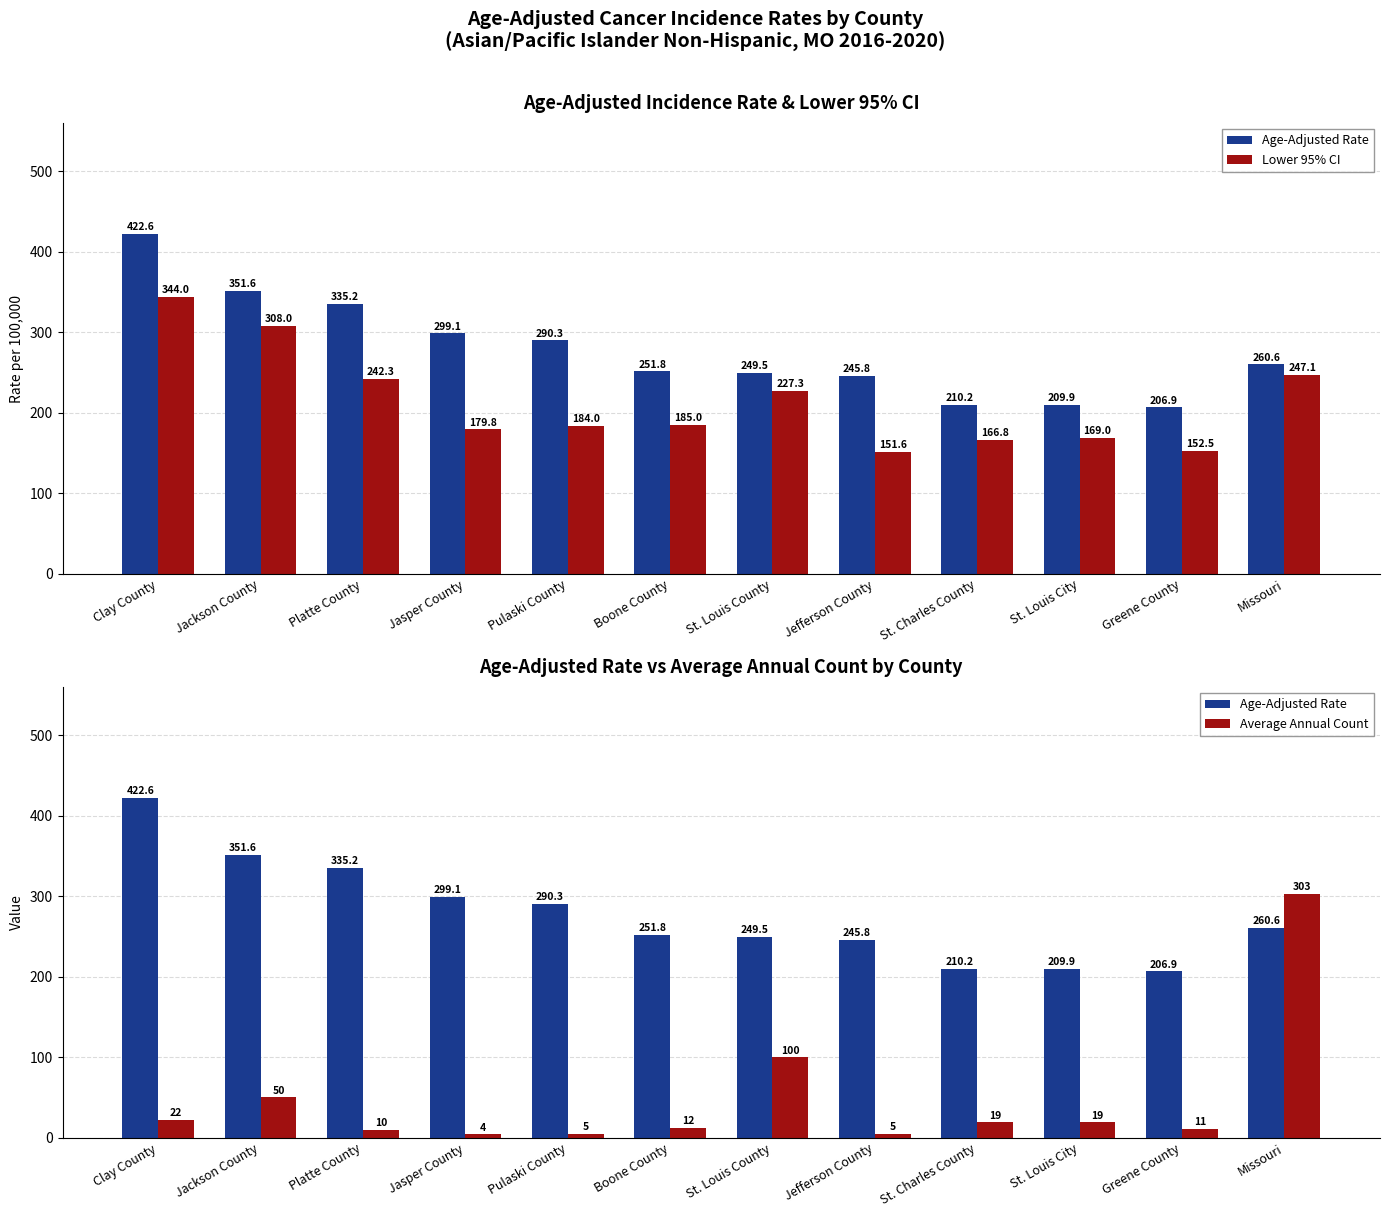

What is the difference between the second highest and second lowest values in the Lower 95% CI series?

155.5